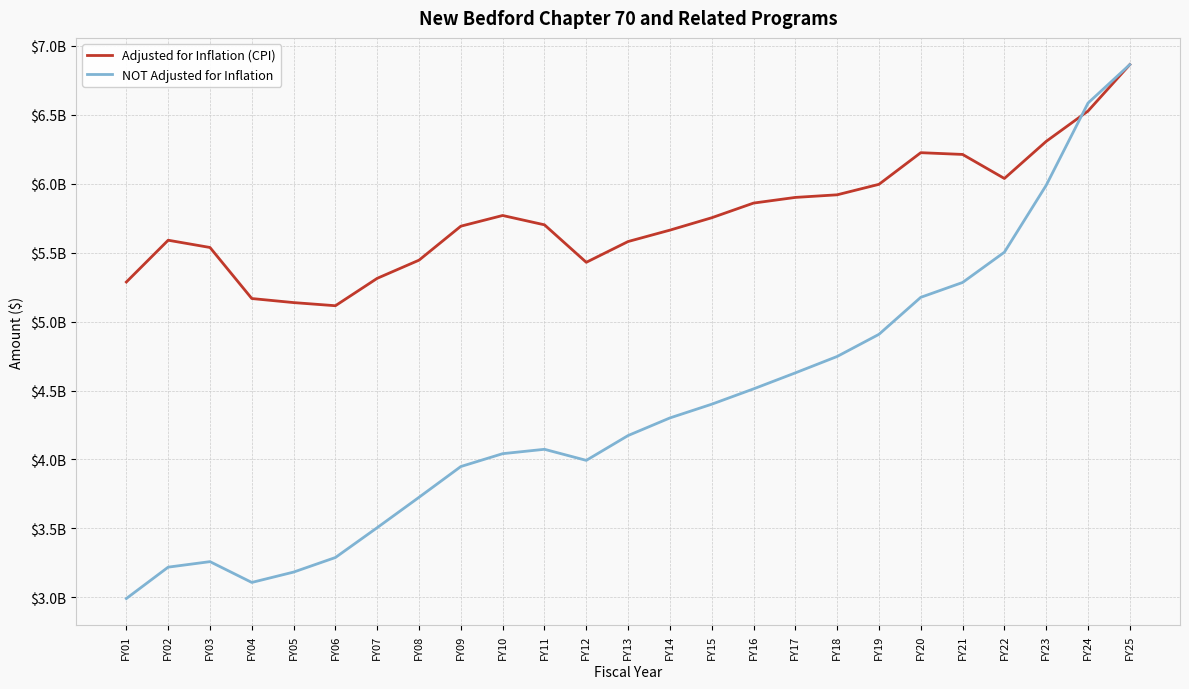

The value of Adjusted for Inflation (CPI) at FY21 is 2238666225. True or false?

False